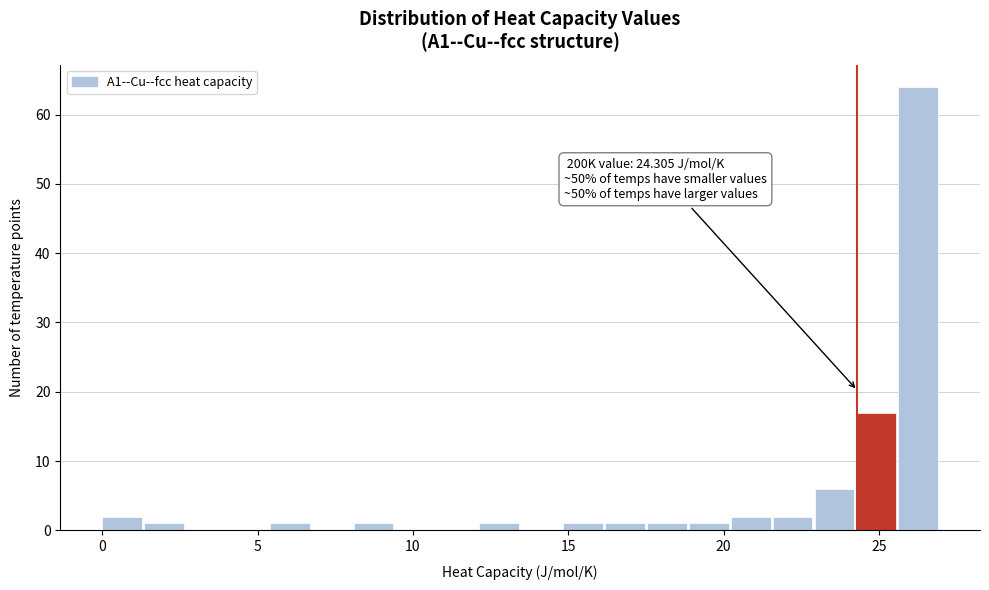

Read against the x-axis, roughly where is the centre of the tallest bar?

26.5